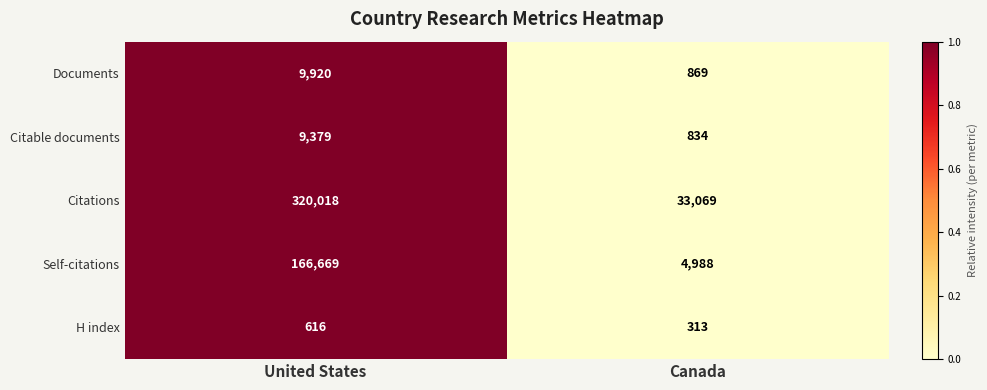

What is the maximum value shown in the chart?

320018